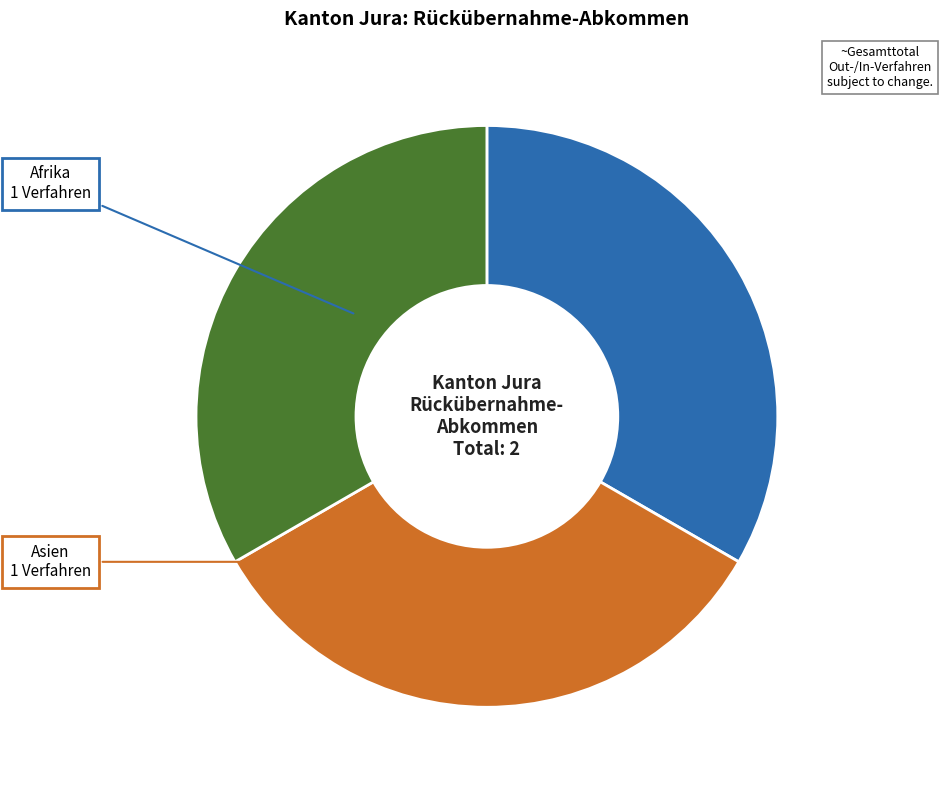

Does any single category account for the majority?

No